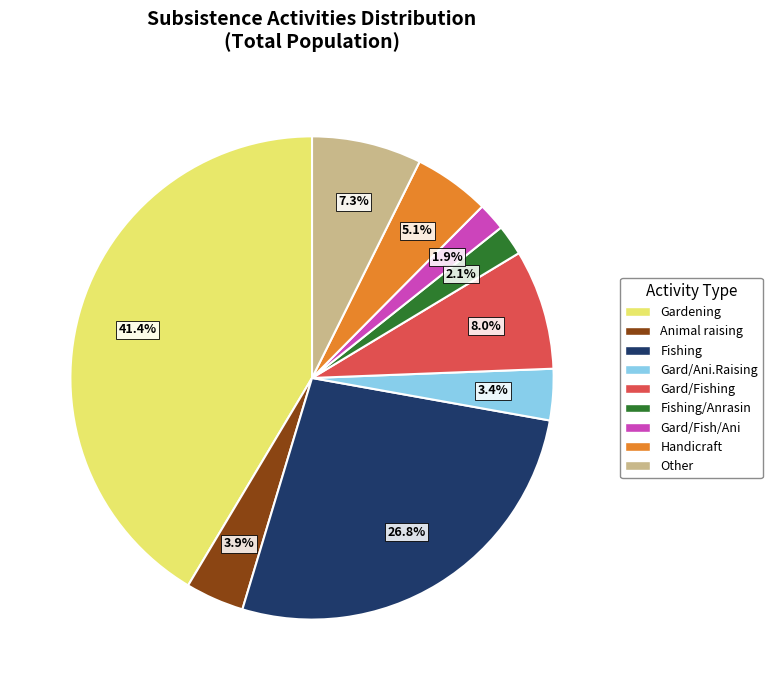

What is the ratio of the value at Fishing/Anrasin to the value at Other?

0.3